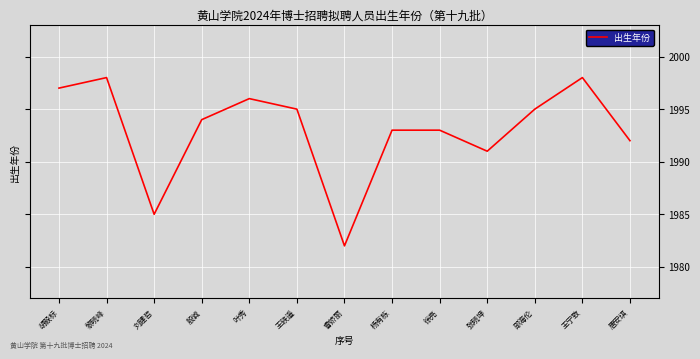

How many categories are shown in the chart?

13